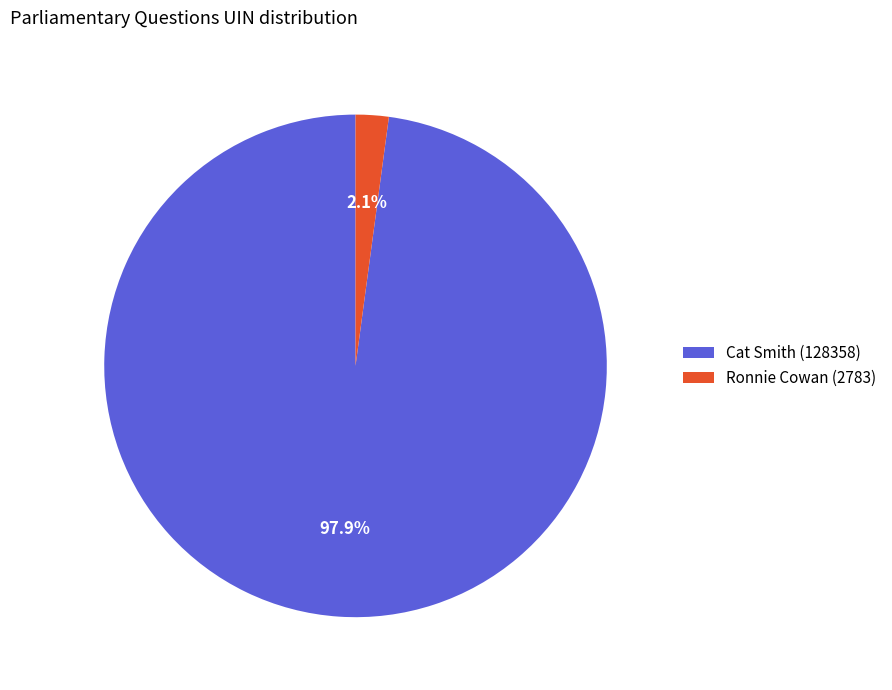

Is there a majority slice in this chart?

Yes